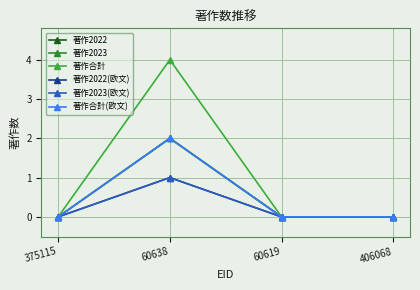

In 著作2023, how many points are higher than both neighbors (excluding endpoints)?

1